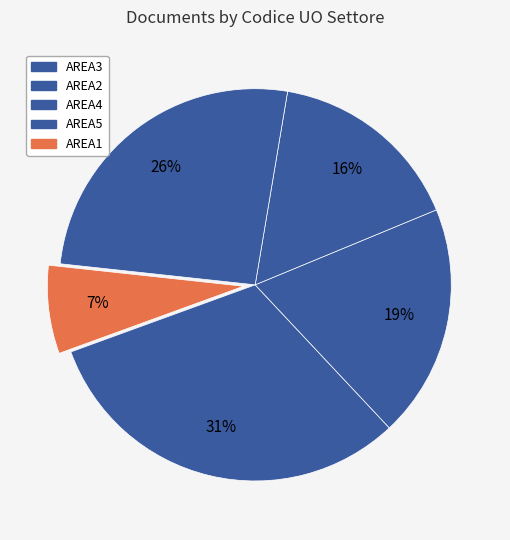

Which slice is the largest?

AREA3